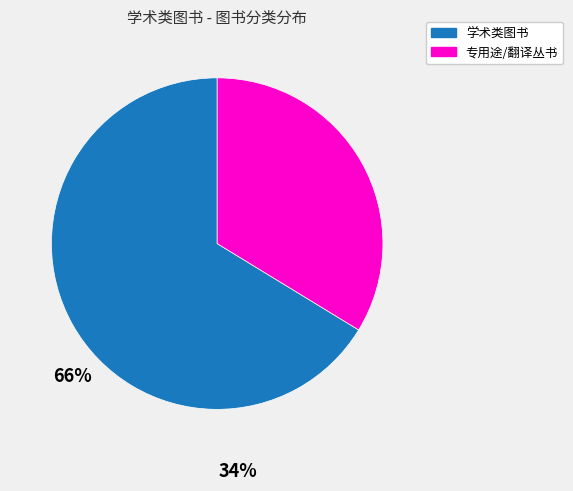

Does any single category account for the majority?

Yes